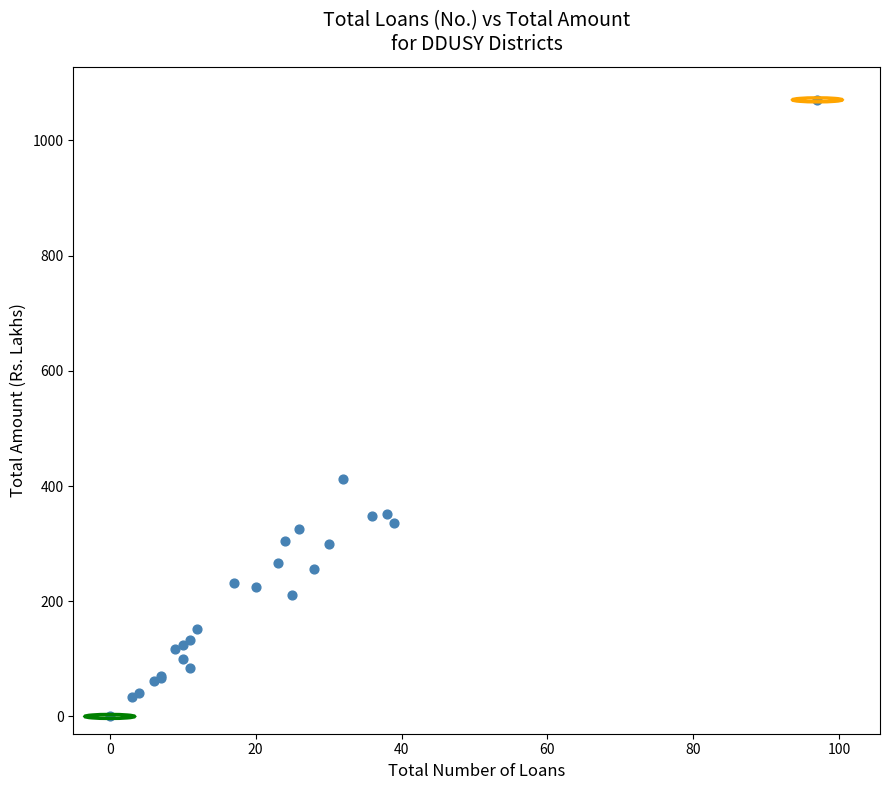

What Y value in the scatter plot is closest to 535?

412.5